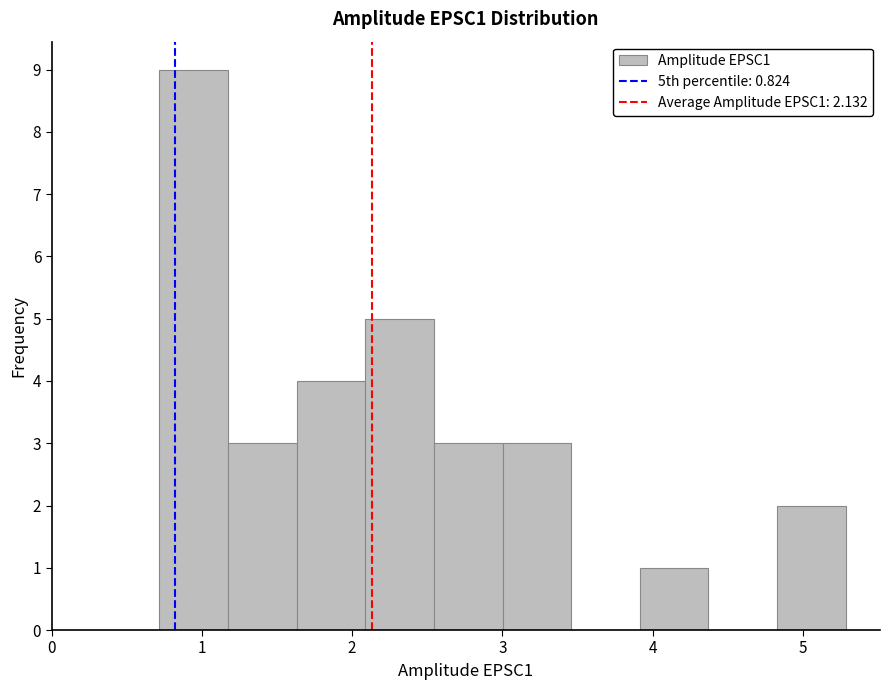

Reading left to right, list every bar in this chart as the range it spans on the x-axis followed by its height. Neither the bar edges nor the heights are printed on the chart, so give them approximately, as read against the axes.

0.7 to 1.2: 9
1.2 to 1.6: 3
1.6 to 2.1: 4
2.1 to 2.5: 5
2.5 to 3.0: 3
3.0 to 3.5: 3
3.5 to 3.9: 0
3.9 to 4.4: 1
4.4 to 4.8: 0
4.8 to 5.3: 2